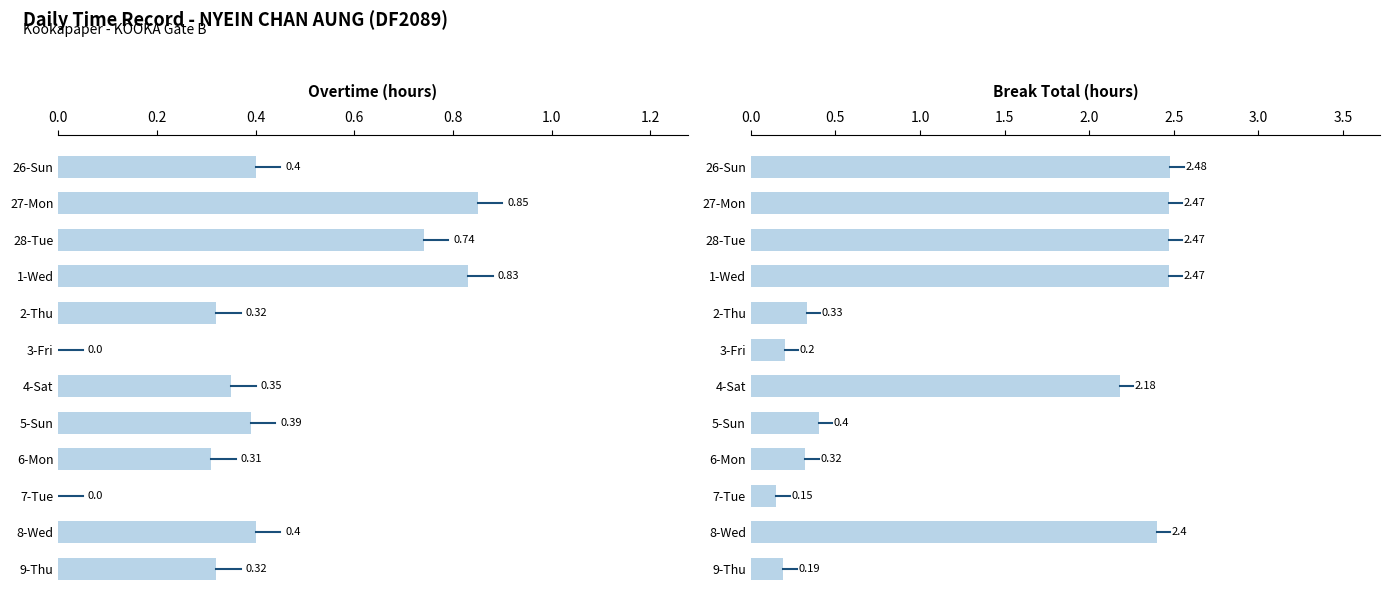

Reading left to right, what are all the values shown in this chart?

Overtime (hours): 0.4	0.8	0.7	0.8	0.3	0.0	0.3	0.4	0.3	0.0	0.4	0.3
Break Total (hours): 2.5	2.5	2.5	2.5	0.3	0.2	2.2	0.4	0.3	0.1	2.4	0.2